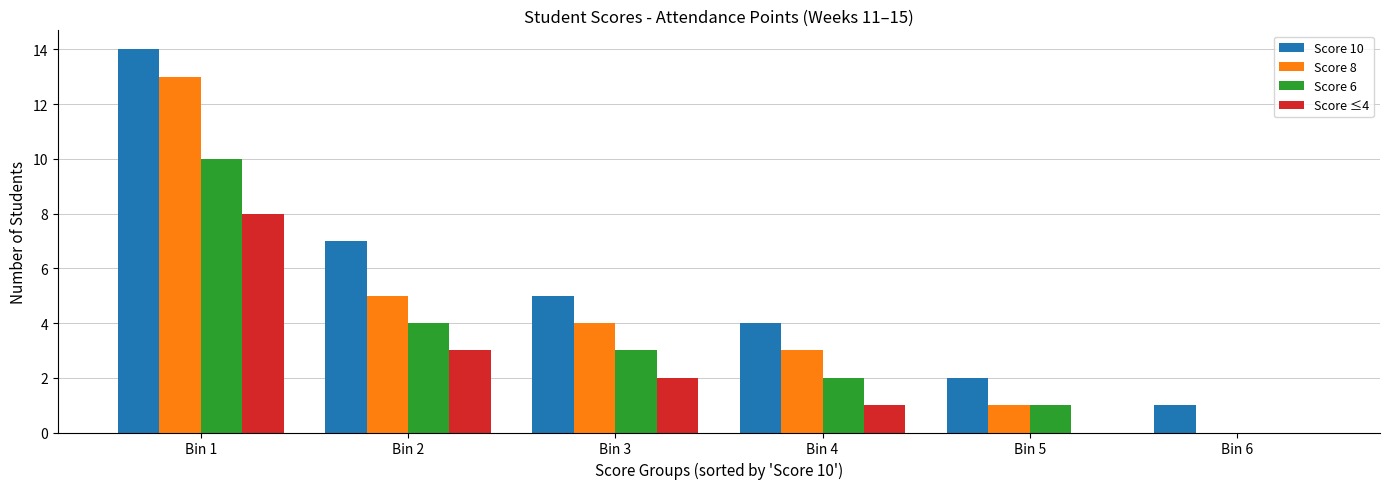

The value of Score 10 at Bin 5 is 0. True or false?

False